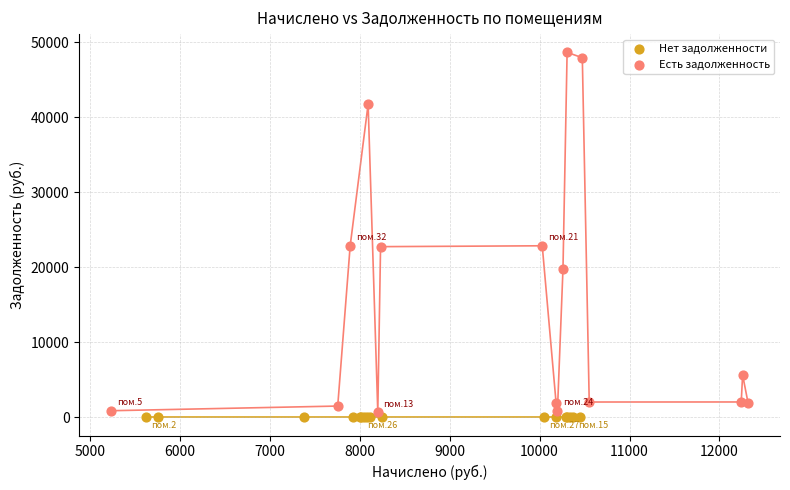

Which series reaches the maximum Y coordinate?

Есть задолженность